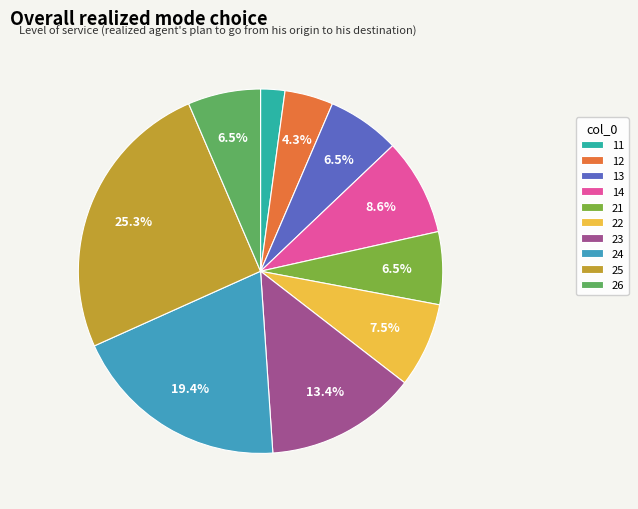

Is 13 the majority of the pie?

No